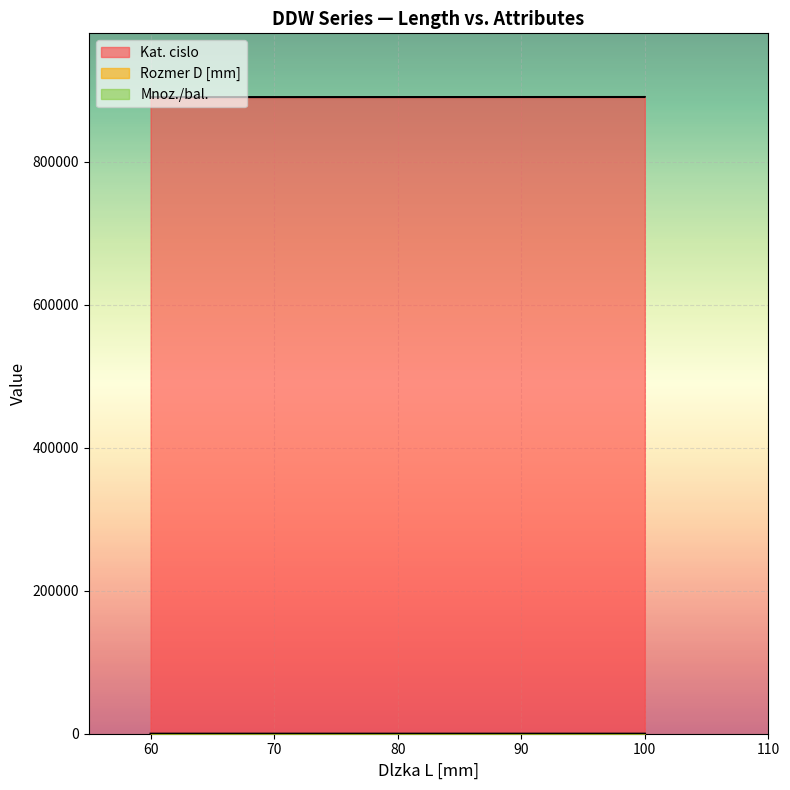

Which series has the largest total across all categories?

Kat. cislo